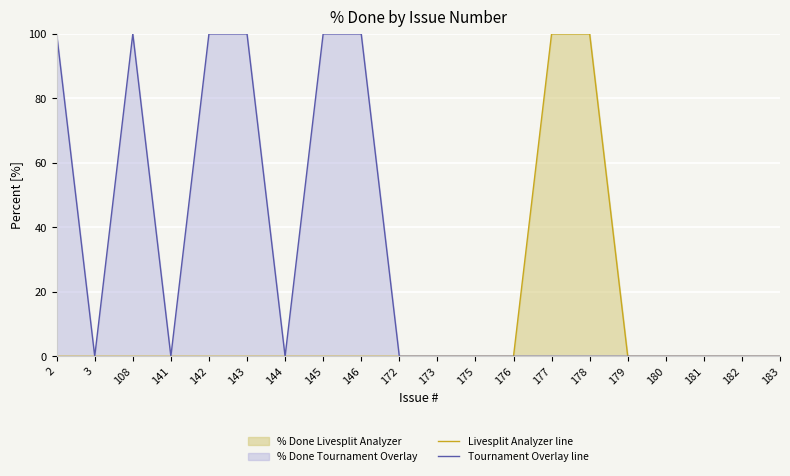

True or false: Tournament Overlay line and Livesplit Analyzer line intersect in this chart.

False